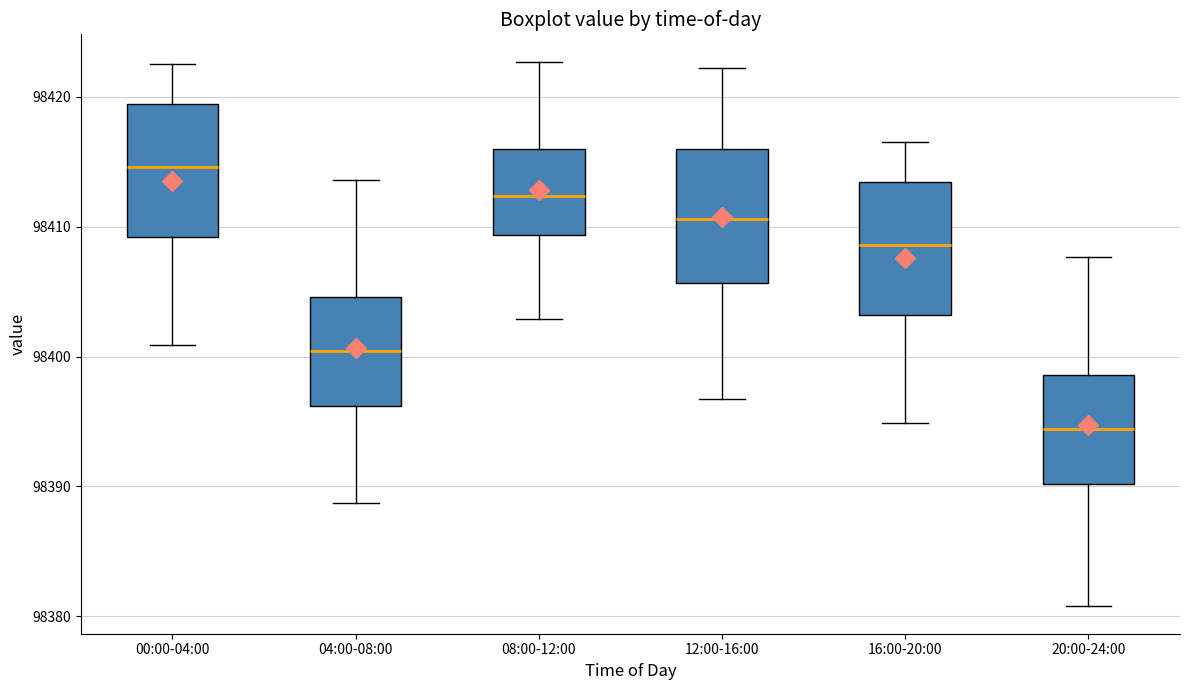

Which box has the highest median line?

00:00-04:00